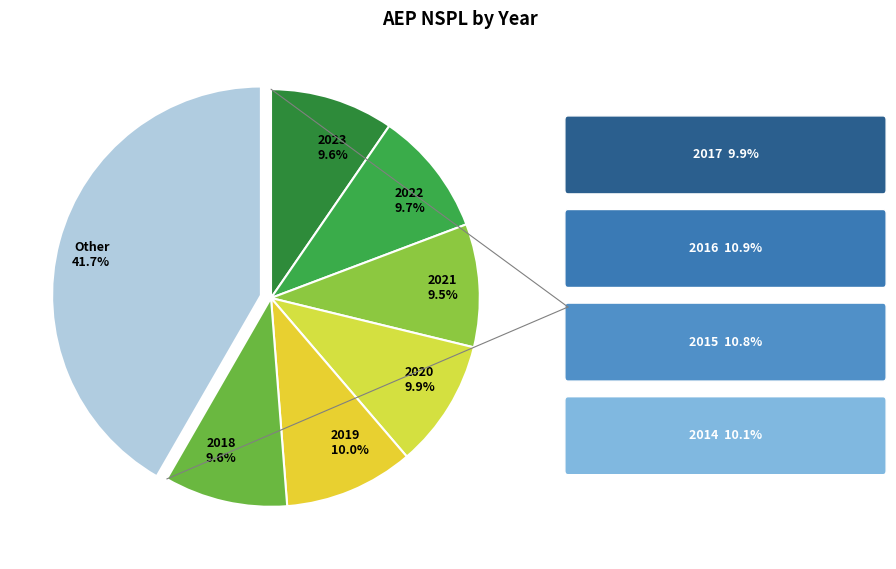

Count the number of slices in the pie.

7